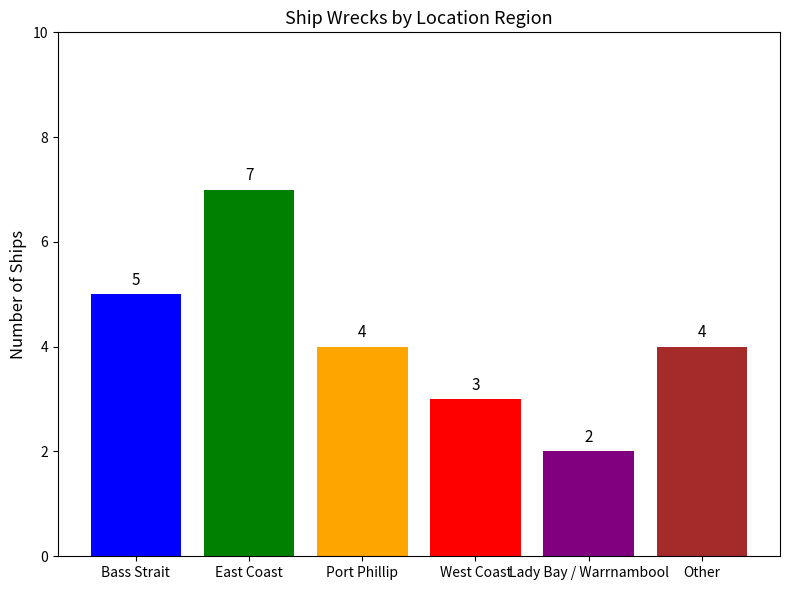

Count the number of categories in the chart.

6